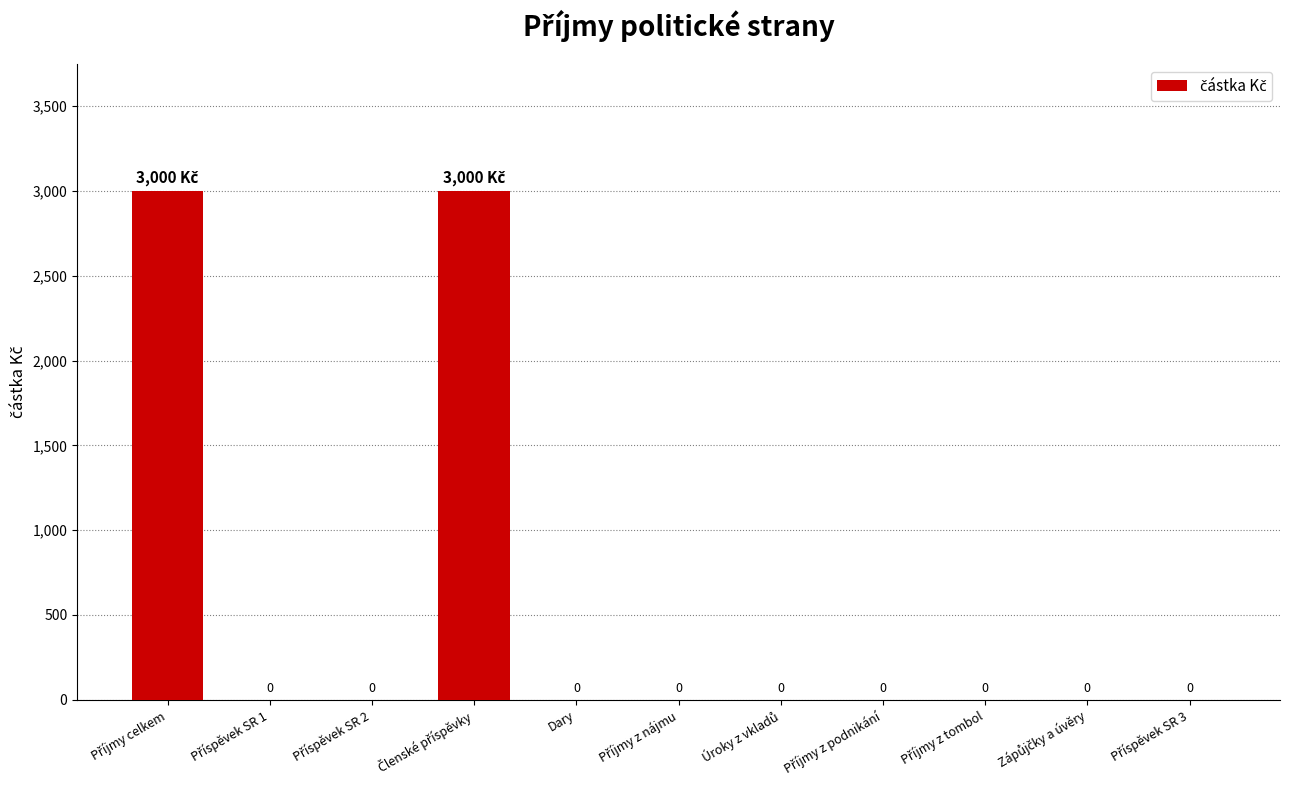

What is the maximum value shown in the chart?

3000